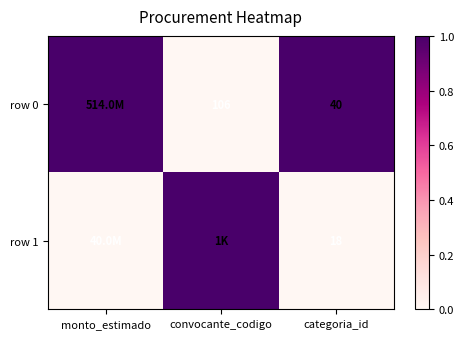

Which category has the lowest value across all series?

convocante_codigo